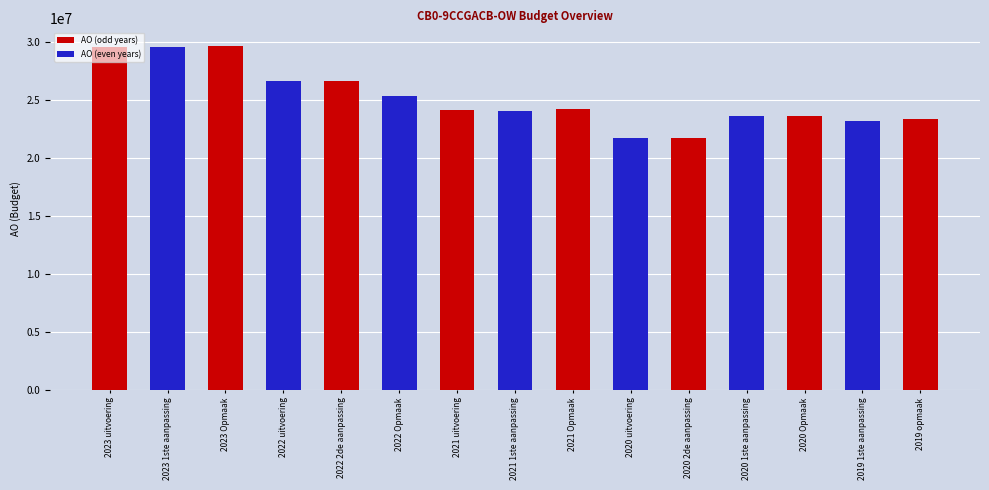

The value at 2022 2de aanpassing is 5446621. True or false?

False